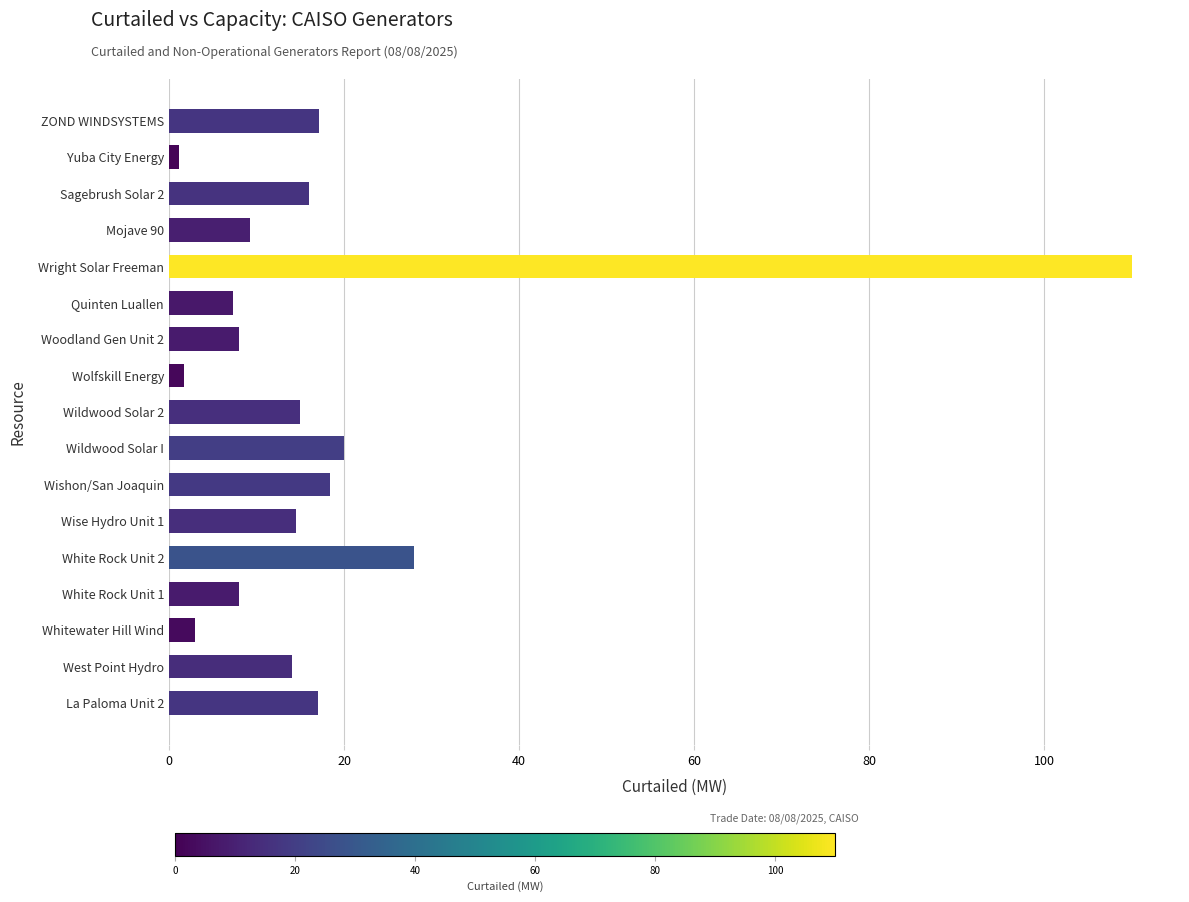

Approximately how many times larger is the value at Wishon/San Joaquin compared to Quinten Luallen?

2.5